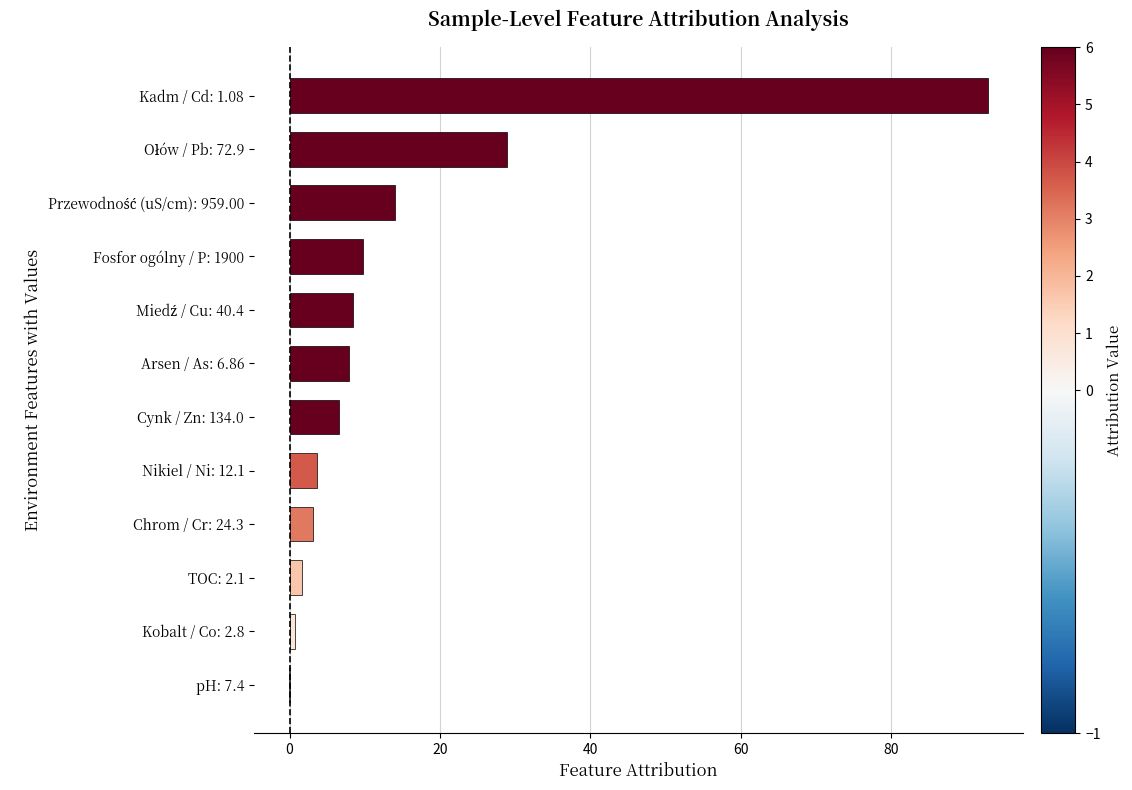

Count the number of categories in the chart.

12